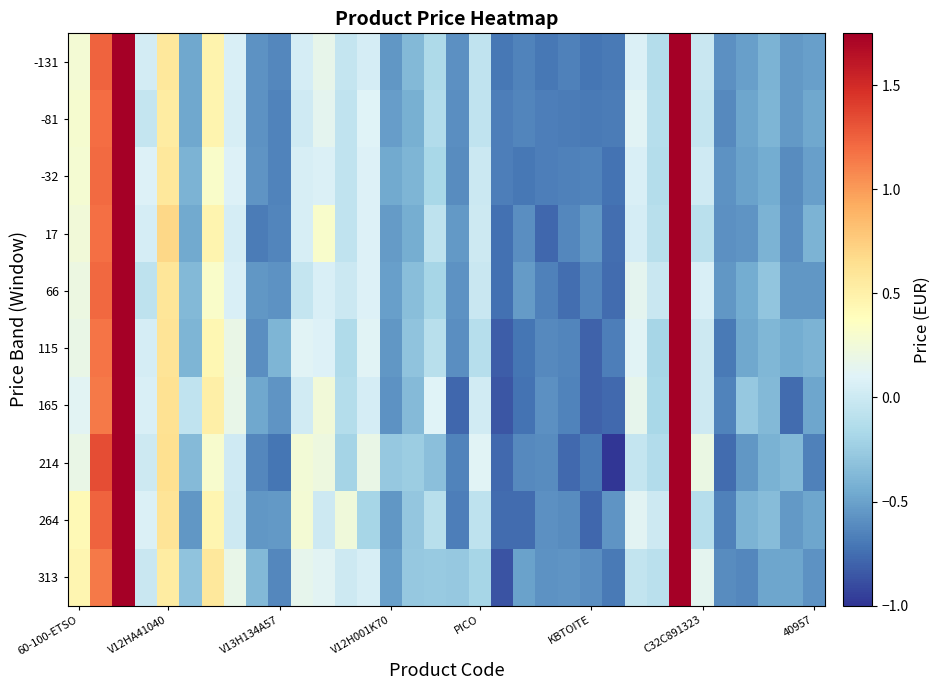

How many data points does each series have?

34